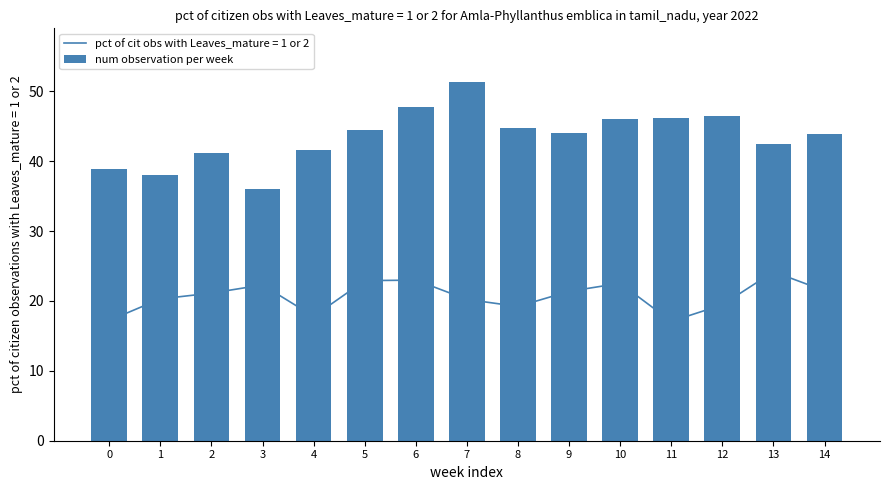

What is the difference between the maximum and minimum values?

15.2